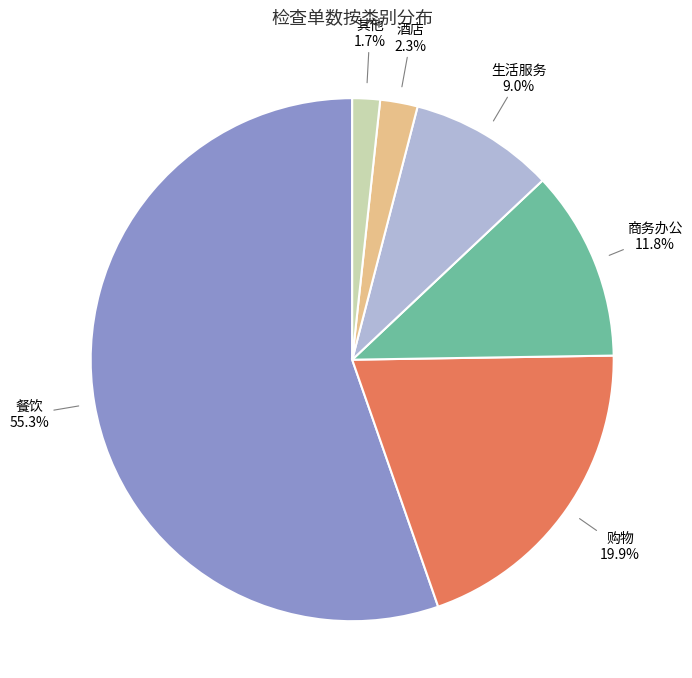

Is there a majority slice in this chart?

Yes